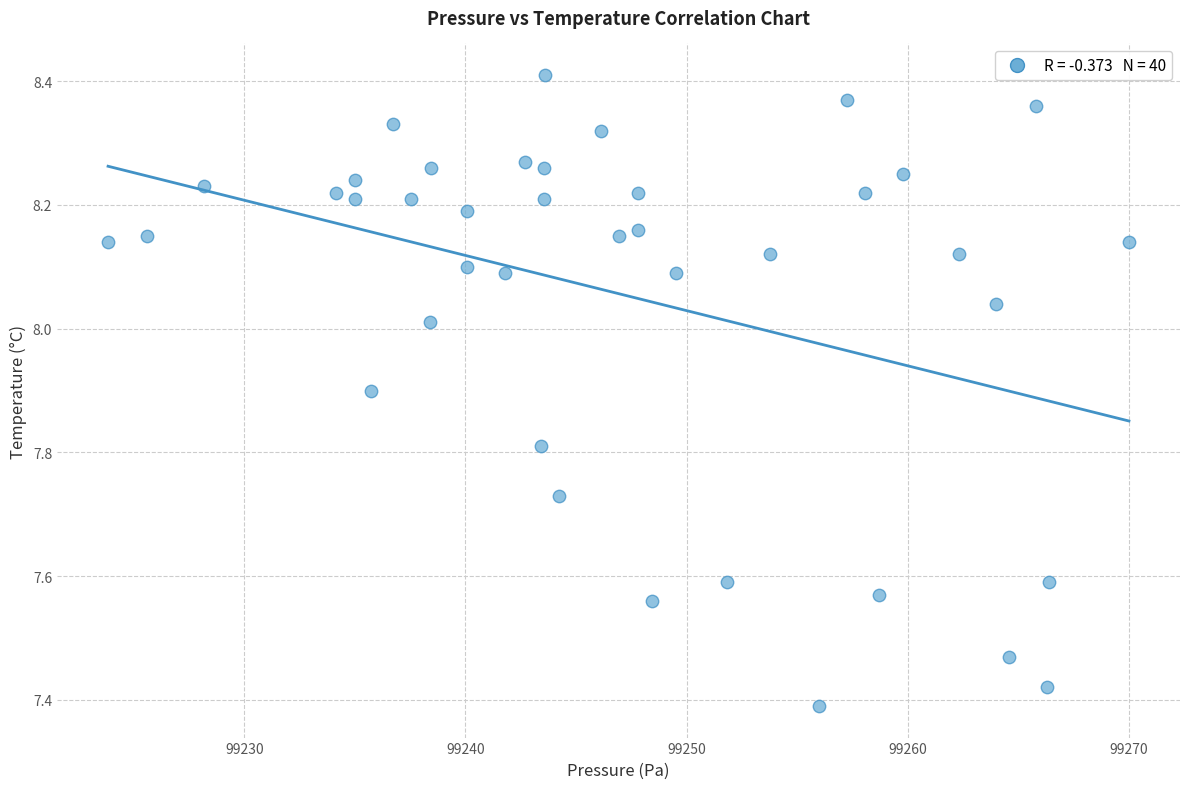

What is the range of X values (max minus min)?

46.2